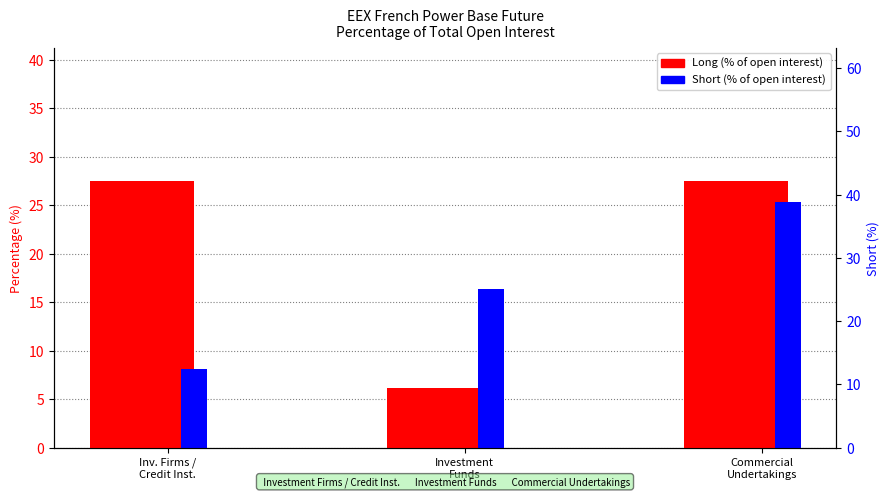

Reading left to right, list all the values displayed in this chart.

Long: Inv. Firms /
Credit Inst.=27.5	Investment
Funds=6.2	Commercial
Undertakings=27.5
Short: Inv. Firms /
Credit Inst.=8.1	Investment
Funds=16.4	Commercial
Undertakings=25.3